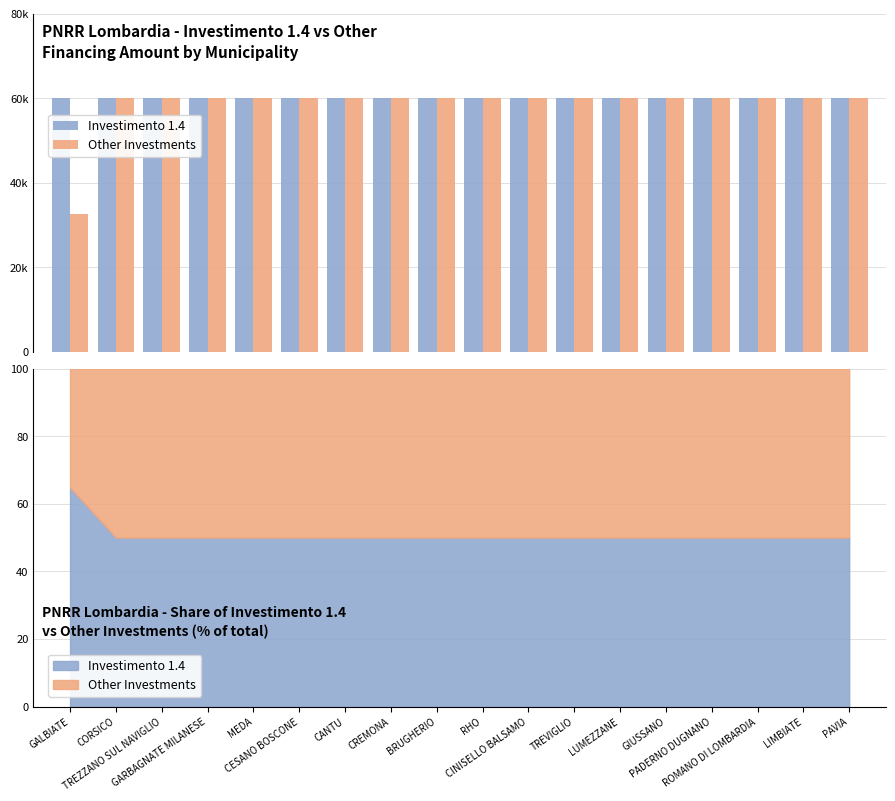

Which series has the largest total across all categories?

Investimento 1.4